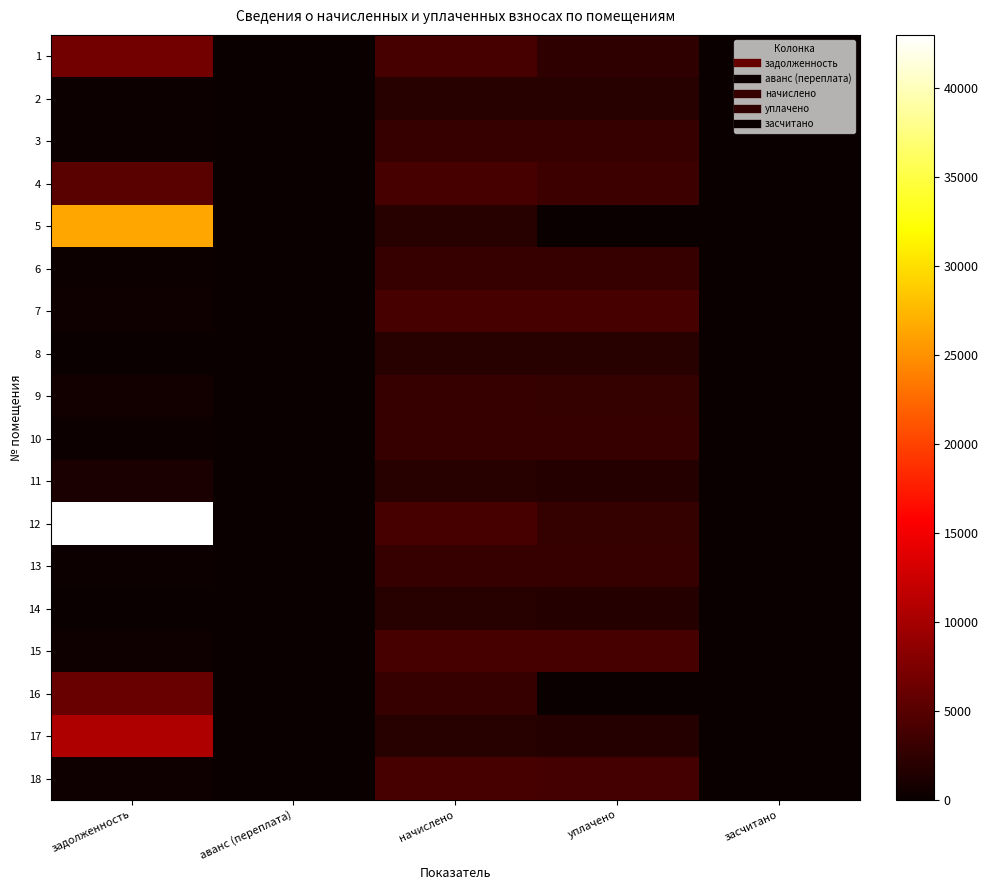

Which series has the largest range (max minus min)?

12